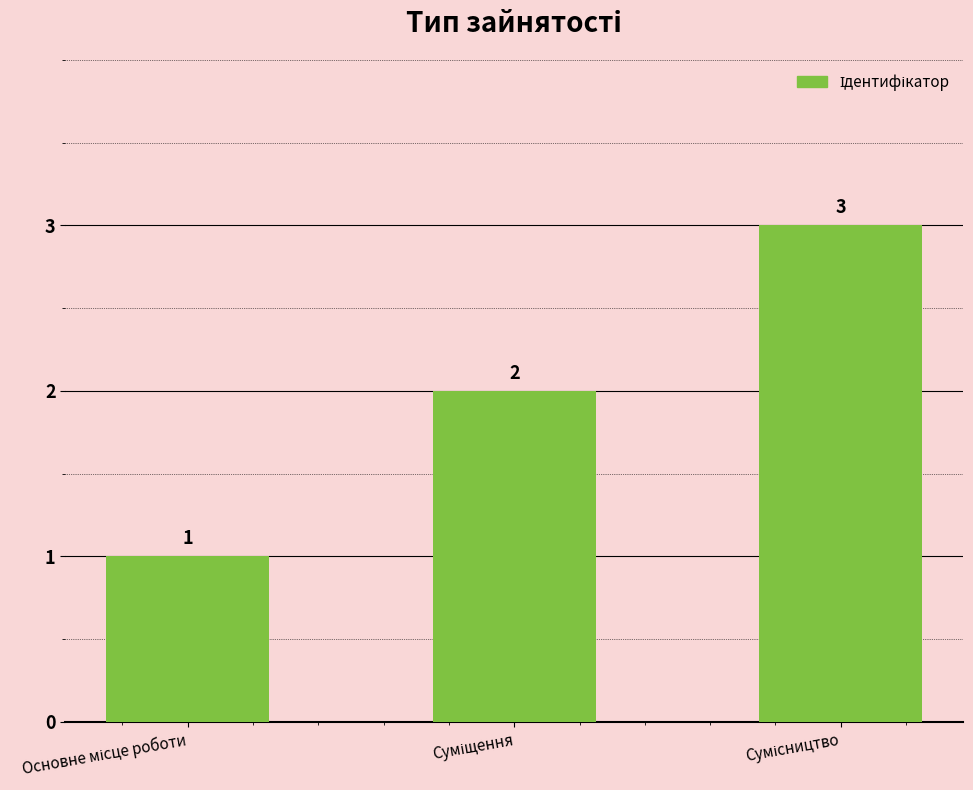

Does the chart contain any negative values?

No